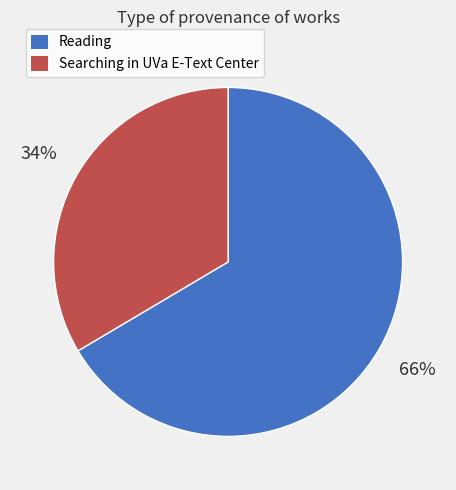

How many slices are in this pie chart?

2